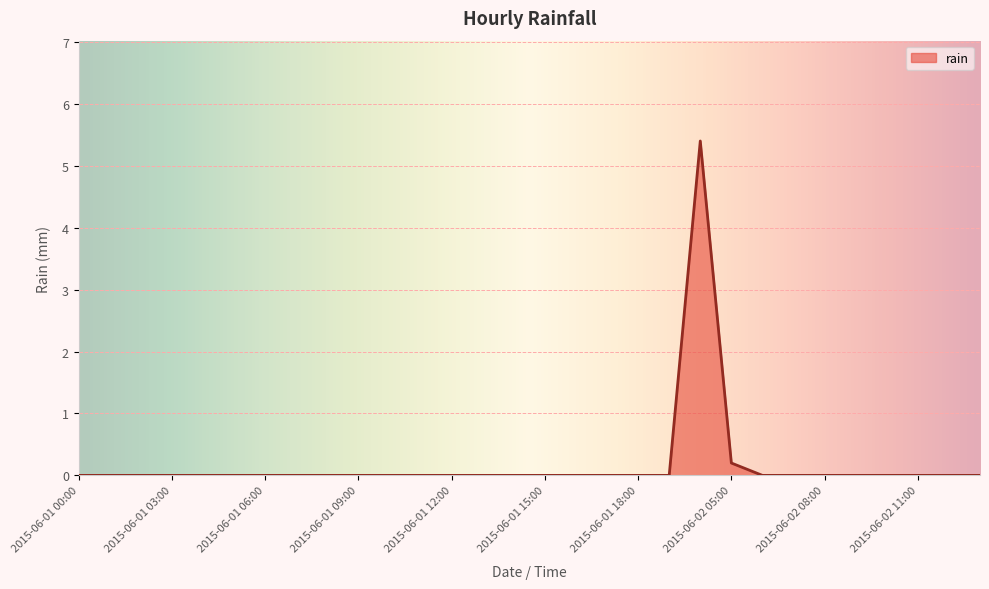

Does the chart have visible grid lines?

Yes